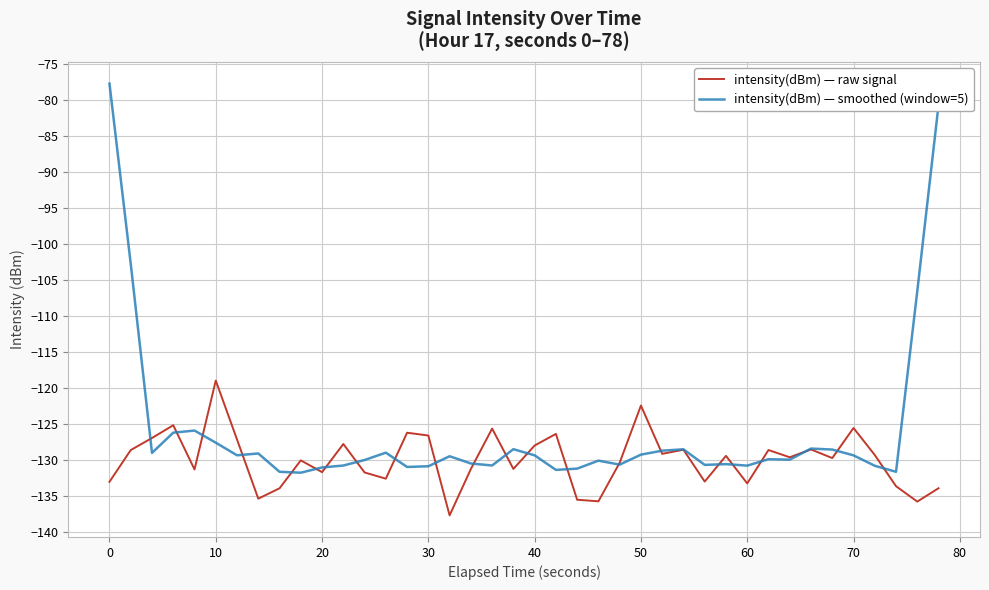

Which series has the largest total across all categories?

intensity(dBm) — smoothed (window=5)